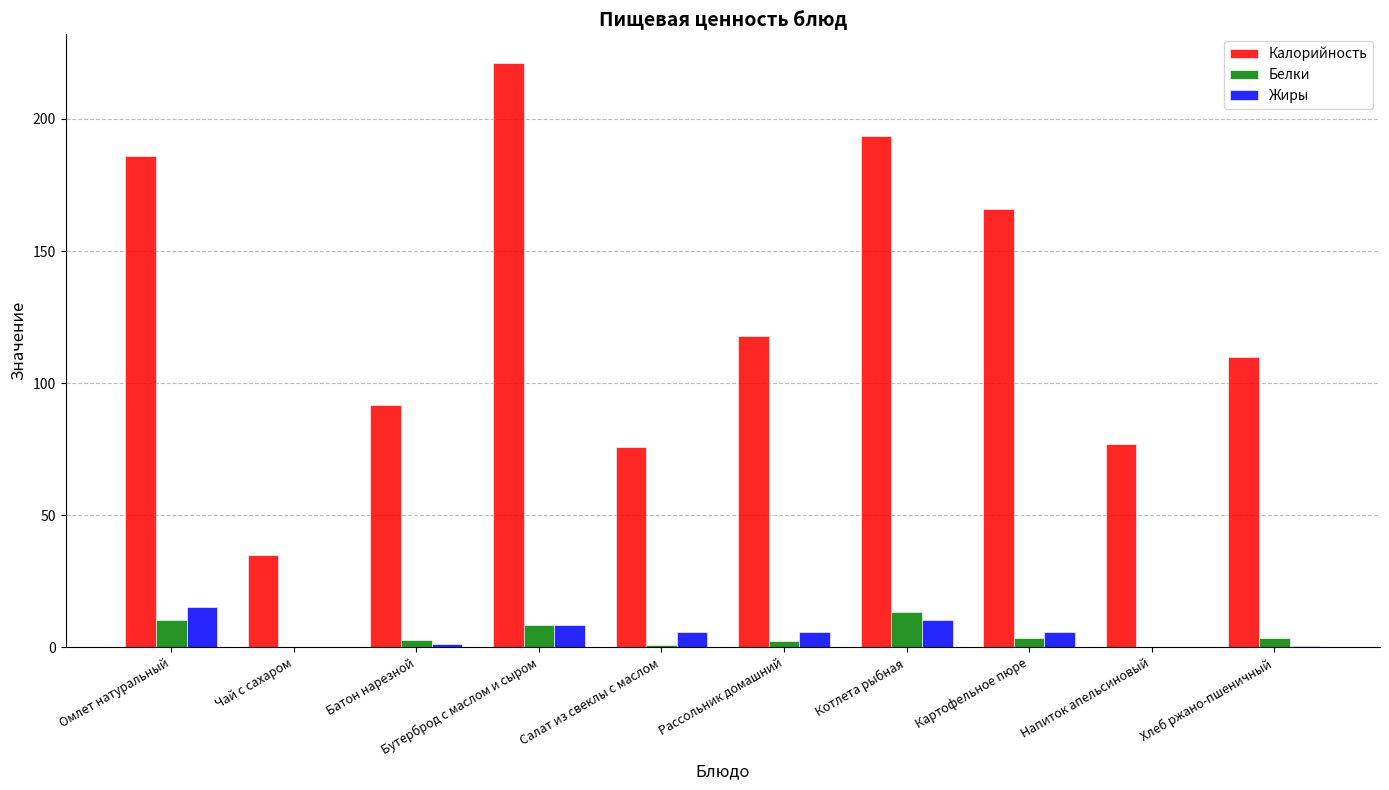

What is the sum of all Калорийность values?

1274.2